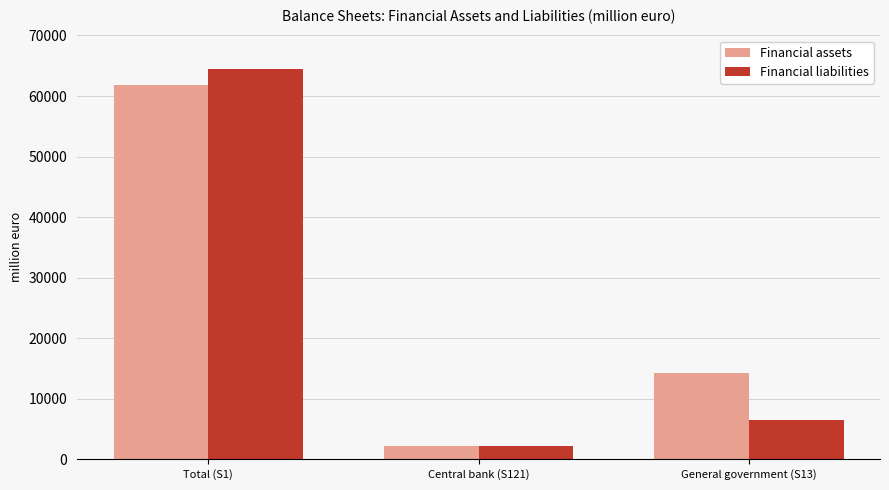

What is the spread (max minus min) of values at General government (S13)?

7764.6